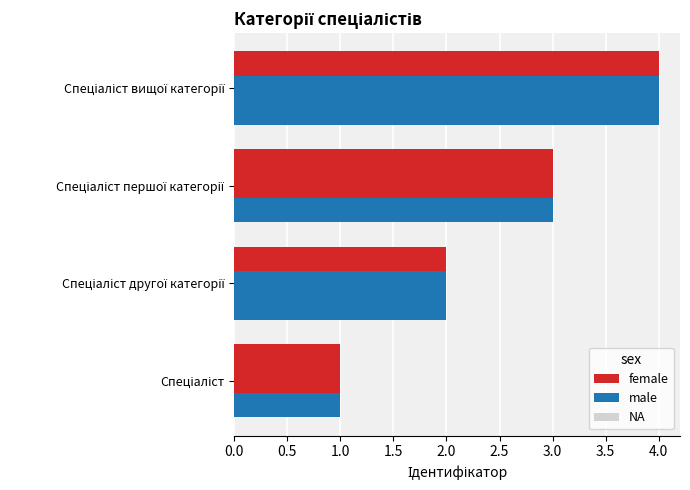

How many series are shown in this chart?

3